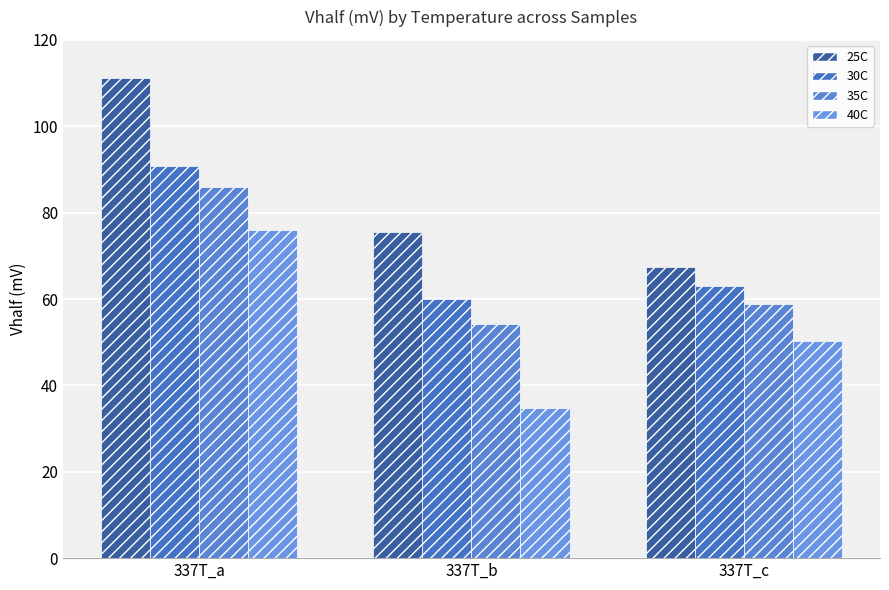

Rank the series by their maximum value, from lowest to highest.

40C, 35C, 30C, 25C